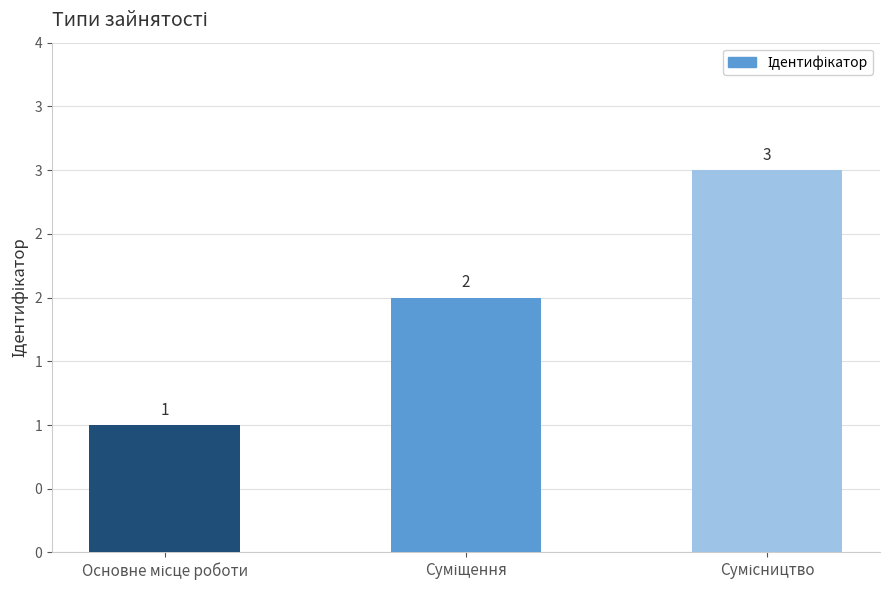

What is the ratio of the value at Суміщення to the value at Основне місце роботи?

2.0